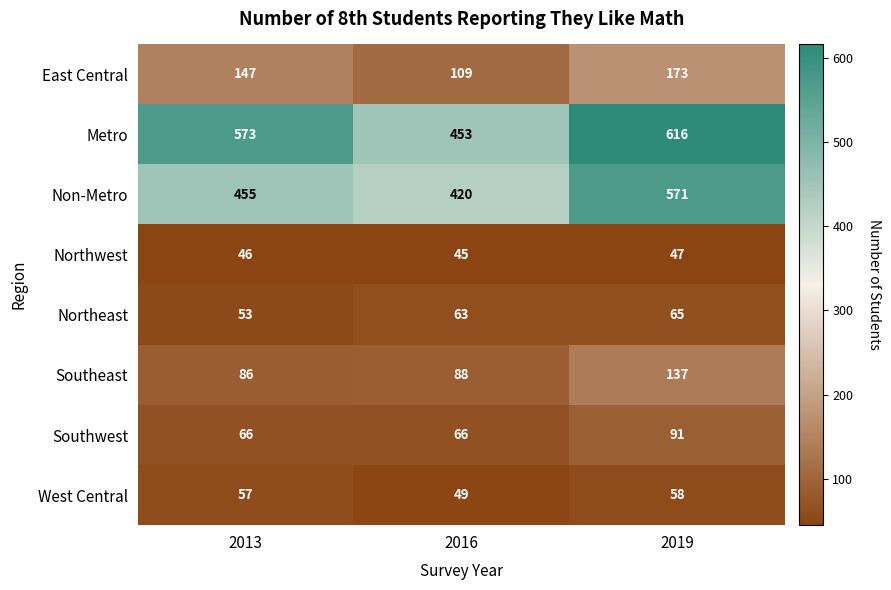

What is the difference between the Metro values at 2019 and 2016?

163